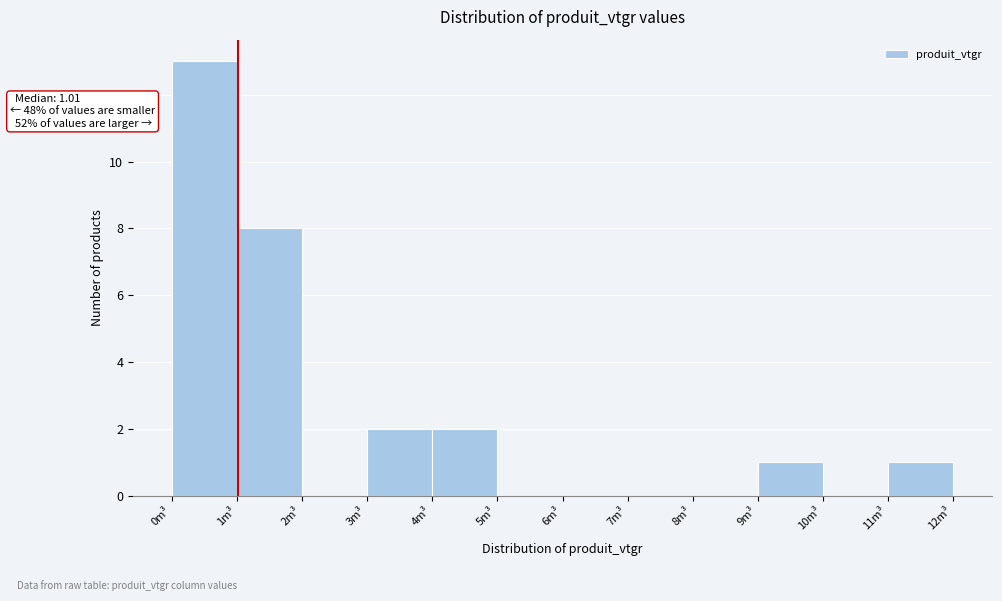

Over which range of the x-axis is the bar tallest?

0 to 1